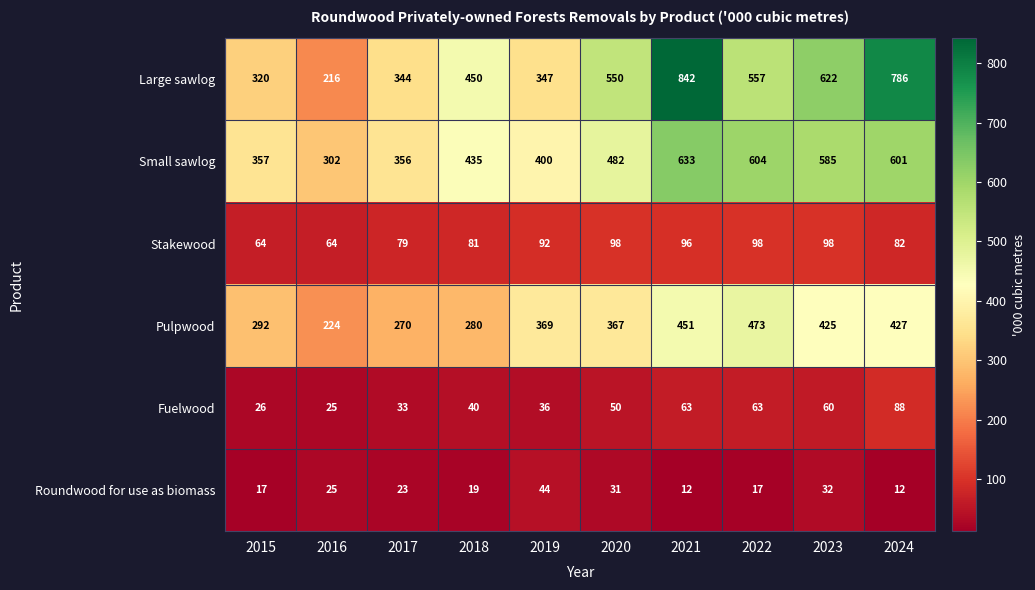

Which series has the widest spread of values?

Large sawlog